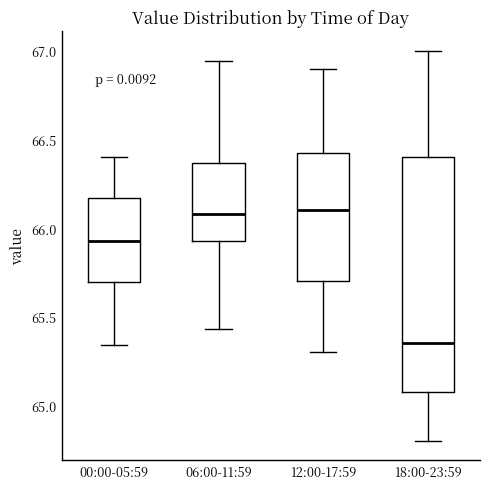

Which box is the tallest, from its lower edge to its upper edge?

18:00-23:59